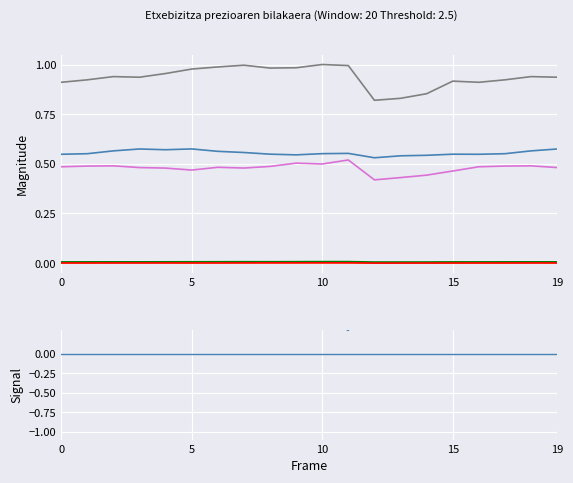

Reading left to right, list all the values displayed in this chart.

Bilbao - Prezio osoa: 0.5	0.6	0.6	0.6	0.6	0.6	0.6	0.6	0.5	0.5	0.6	0.6	0.5	0.5	0.5	0.5	0.5	0.6	0.6	0.6
Donostia - Prezio osoa: 0.9	0.9	0.9	0.9	1.0	1.0	1.0	1.0	1.0	1.0	1.0	1.0	0.8	0.8	0.9	0.9	0.9	0.9	0.9	0.9
Vitoria-Gasteiz - Prezio osoa: 0.5	0.5	0.5	0.5	0.5	0.5	0.5	0.5	0.5	0.5	0.5	0.5	0.4	0.4	0.4	0.5	0.5	0.5	0.5	0.5
Bilbao - €/m²: 0.0	0.0	0.0	0.0	0.0	0.0	0.0	0.0	0.0	0.0	0.0	0.0	0.0	0.0	0.0	0.0	0.0	0.0	0.0	0.0
Donostia - €/m²: 0.0	0.0	0.0	0.0	0.0	0.0	0.0	0.0	0.0	0.0	0.0	0.0	0.0	0.0	0.0	0.0	0.0	0.0	0.0	0.0
Vitoria-Gasteiz - €/m²: 0.0	0.0	0.0	0.0	0.0	0.0	0.0	0.0	0.0	0.0	0.0	0.0	0.0	0.0	0.0	0.0	0.0	0.0	0.0	0.0